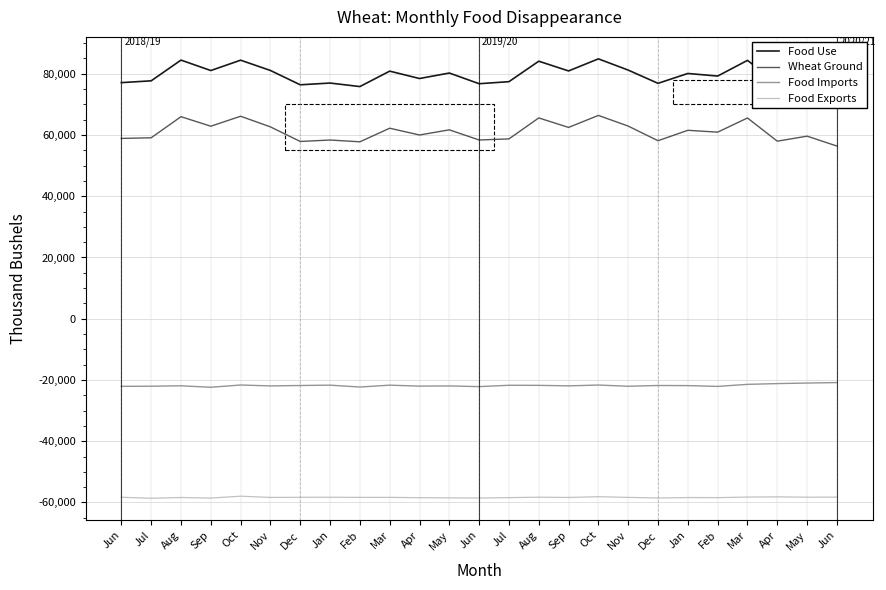

What is the label of the 9th point from the right?

Oct